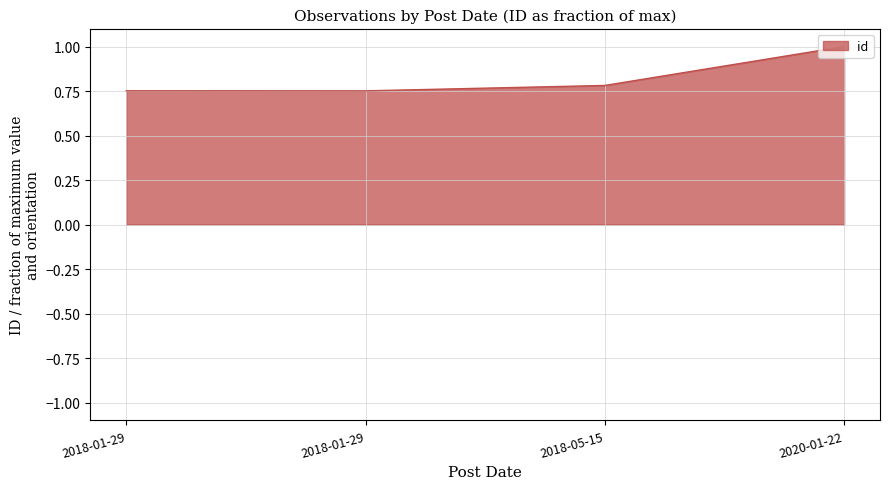

What is the label of the 1st point from the right?

2020-01-22